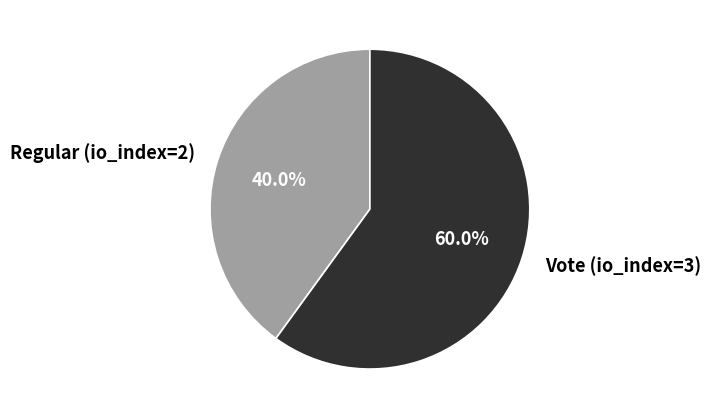

Which category has the biggest portion of the pie?

Vote (io_index=3)